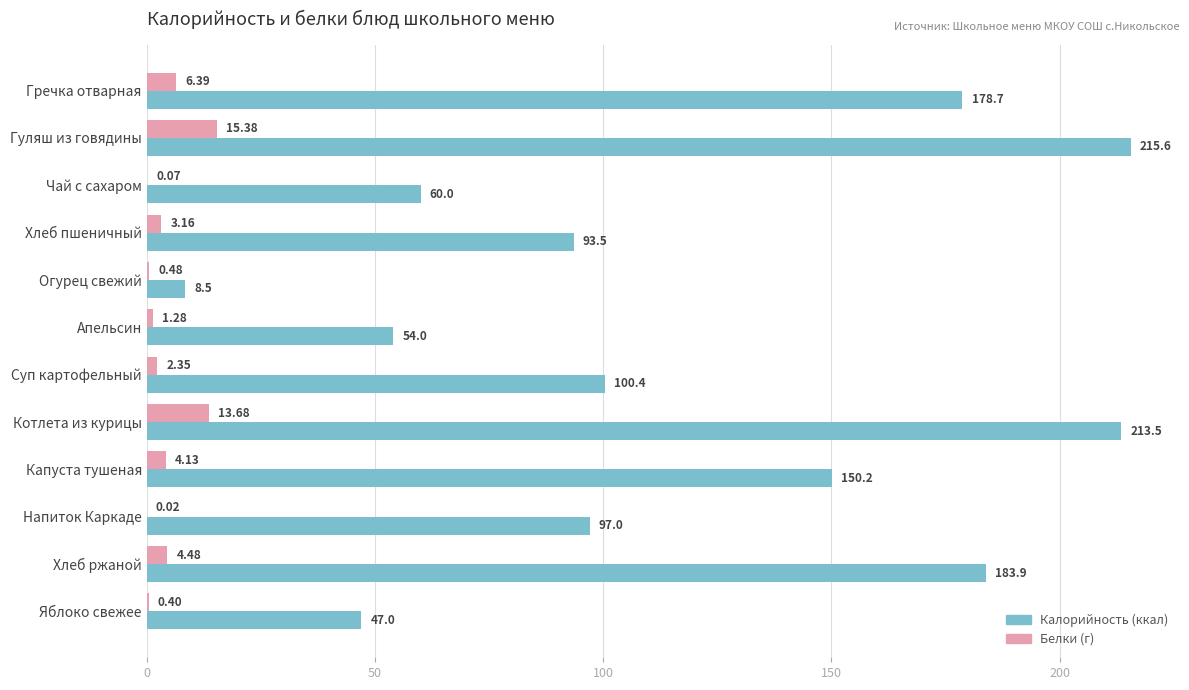

How many distinct data groups are displayed?

2